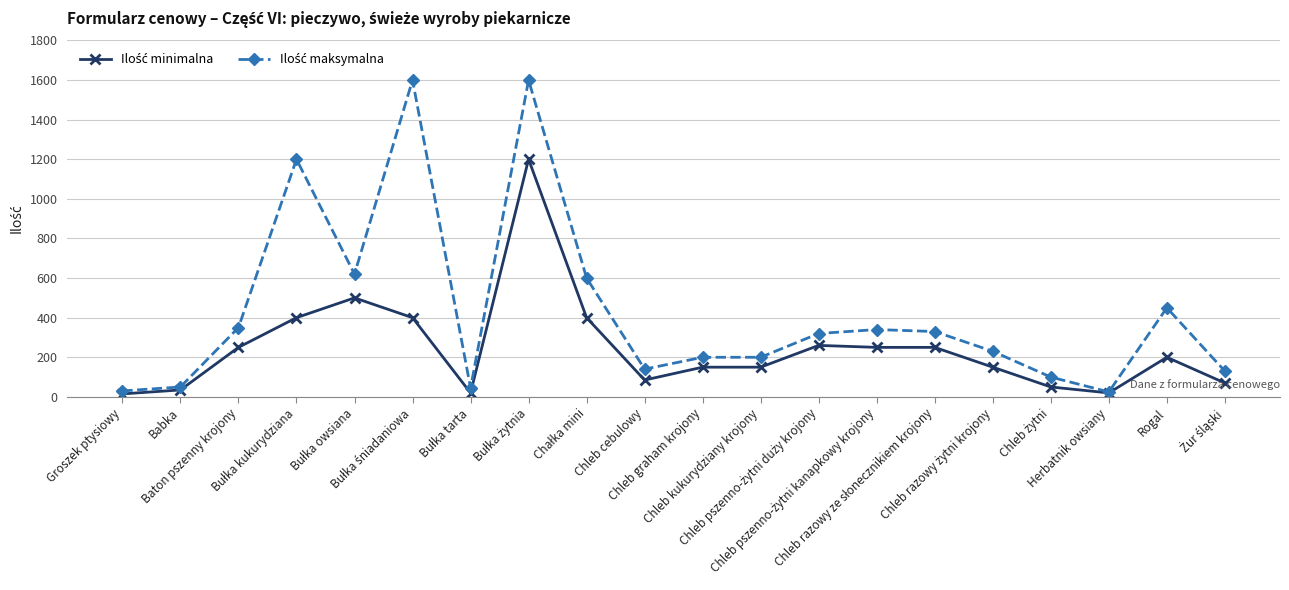

What is the maximum value shown in the chart?

1600